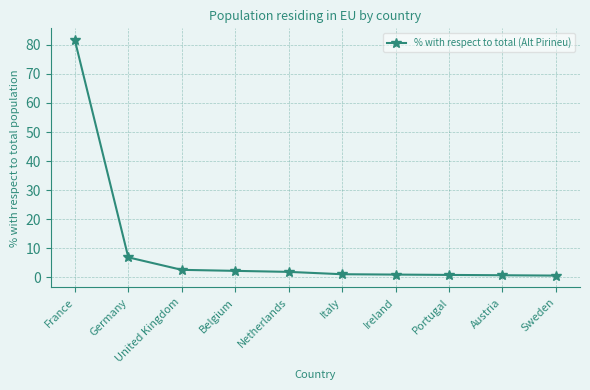

What is the smallest value displayed?

0.6